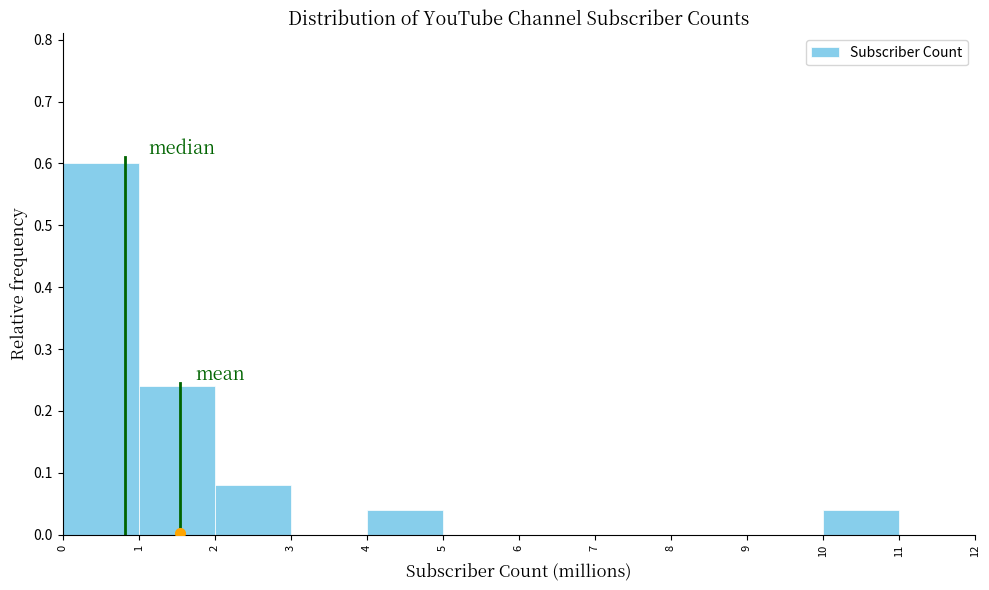

What is the height of the bar covering 0 to 1 on the x-axis? The values are not printed on the chart, so give them approximately, as read against the axis.

0.60